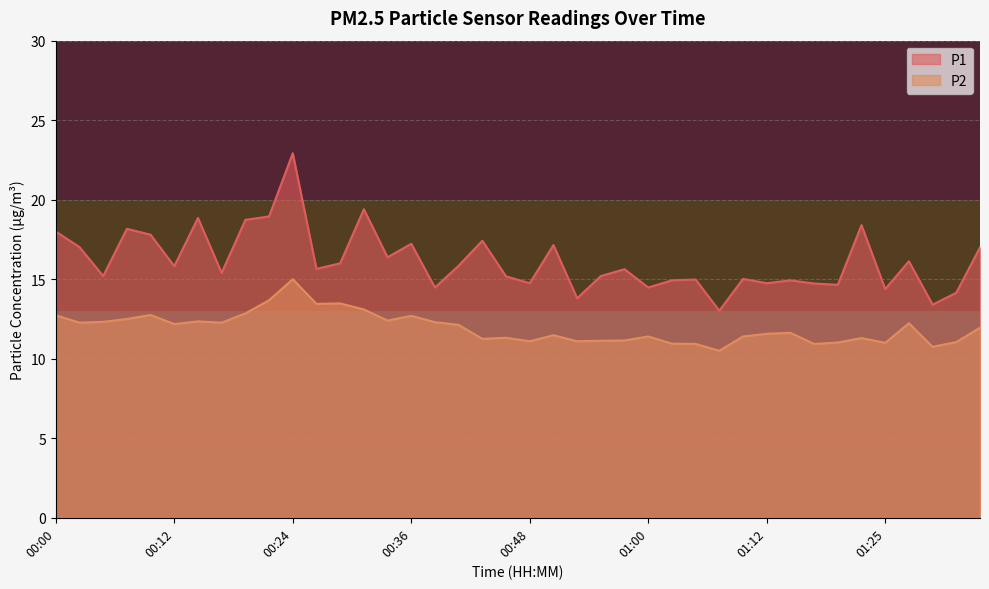

What is the value of the P2 point at the 21st from the left?

11.1